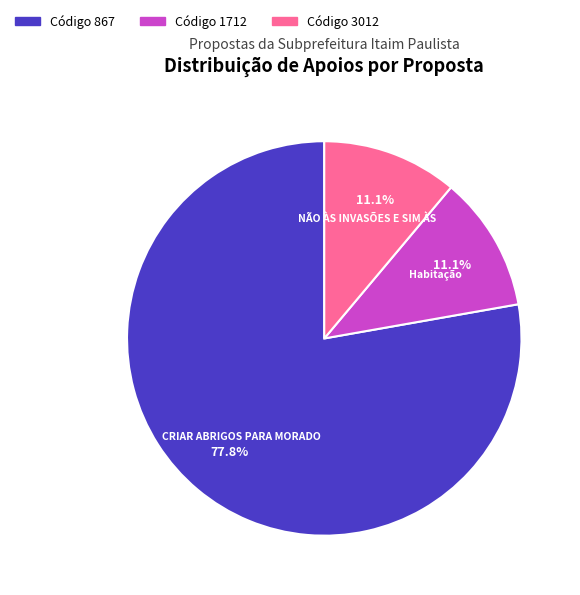

Does any single category account for the majority?

Yes